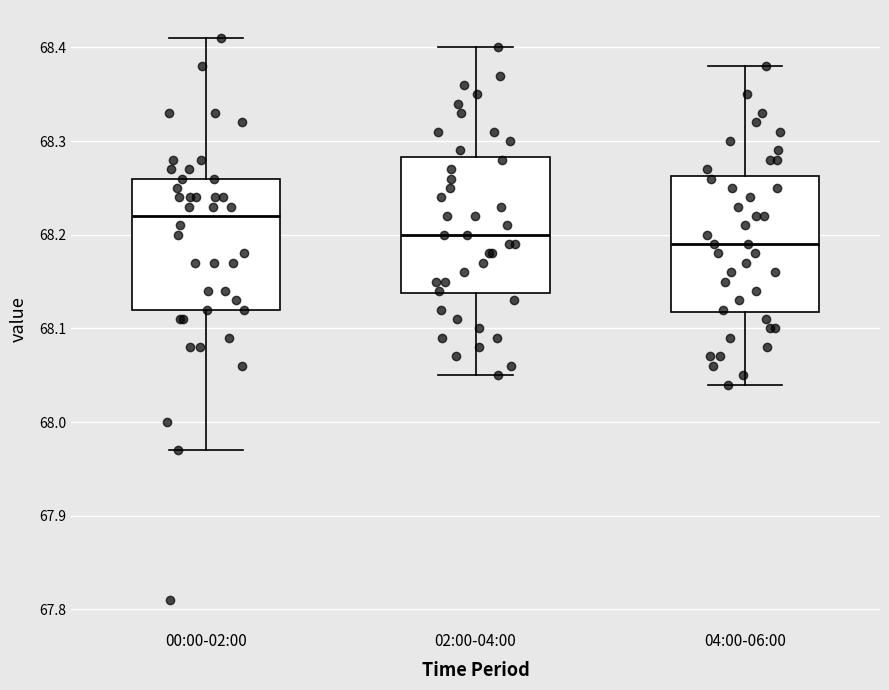

Which box's median line is the highest?

00:00-02:00